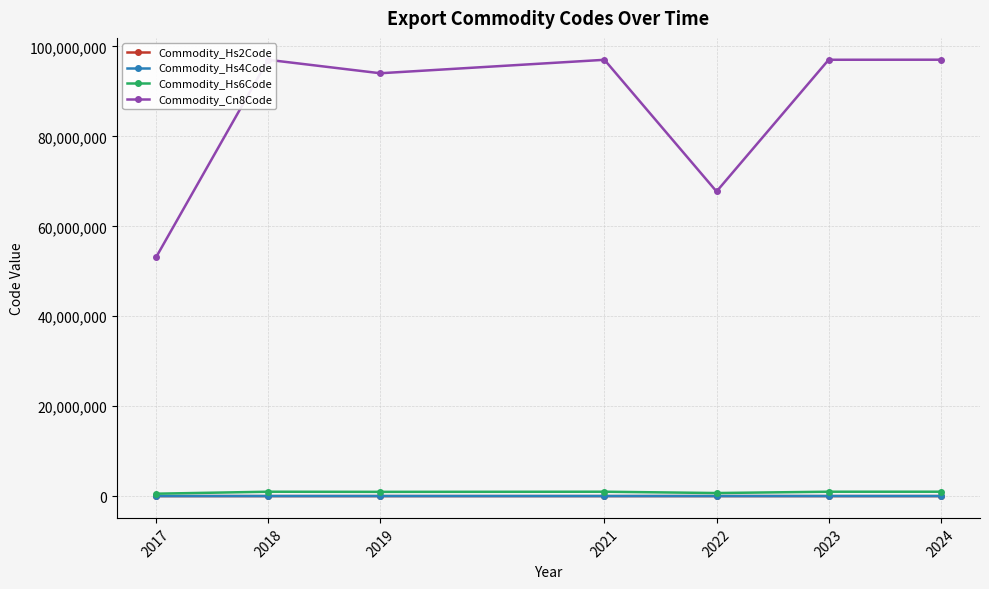

True or false: Commodity_Cn8Code and Commodity_Hs4Code cross at least once.

False